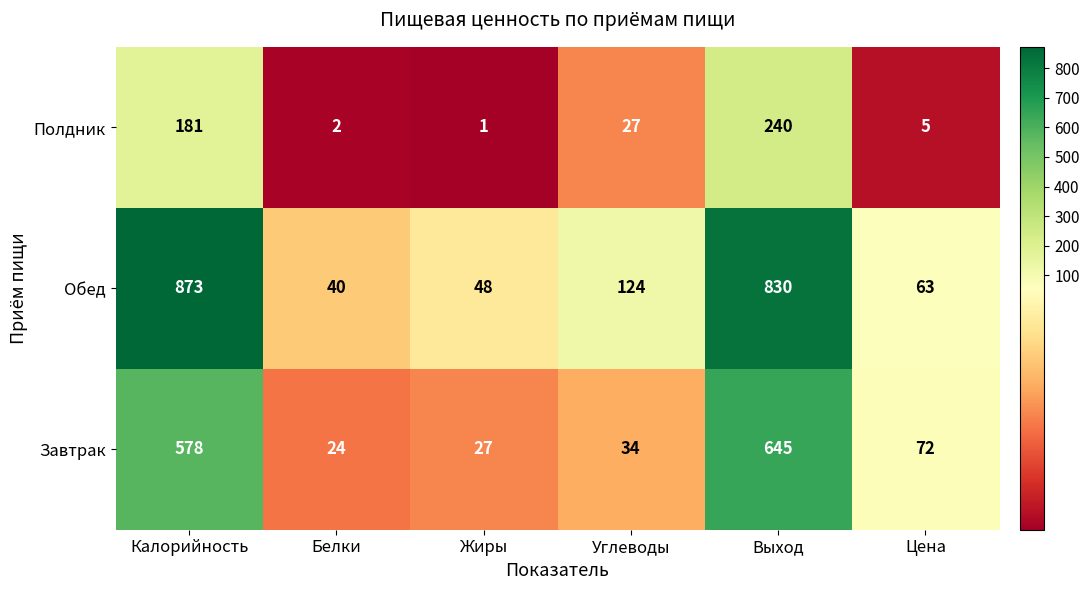

Reading left to right, what are all the values shown in this chart?

Полдник: Калорийность=181	Белки=2	Жиры=1	Углеводы=27	Выход=240	Цена=5
Обед: Калорийность=873	Белки=40	Жиры=48	Углеводы=124	Выход=830	Цена=63
Завтрак: Калорийность=578	Белки=24	Жиры=27	Углеводы=34	Выход=645	Цена=72